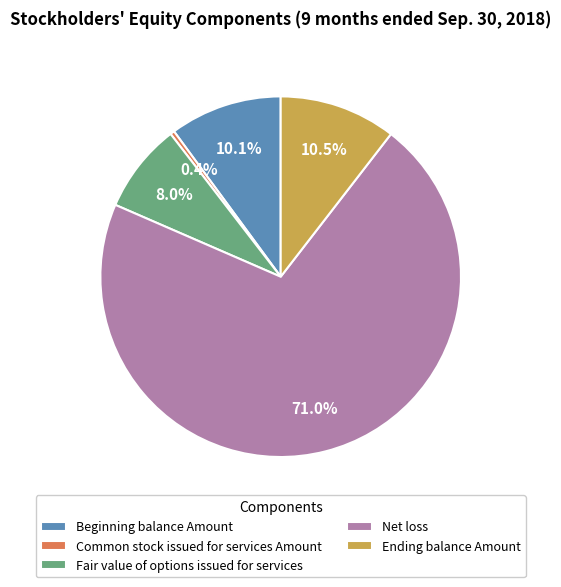

What portion of the pie excludes Fair value of options issued for services?

92.0%